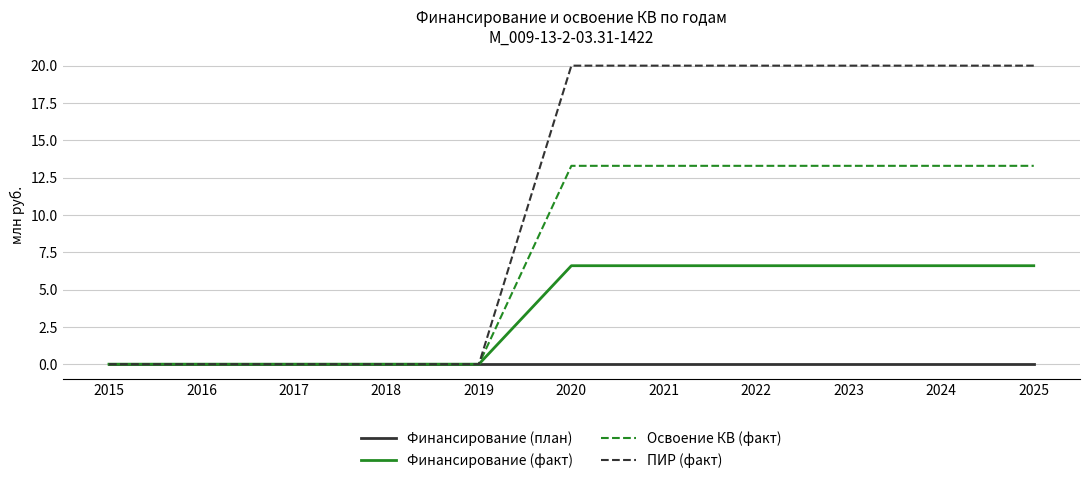

How many lines are shown in the chart?

4